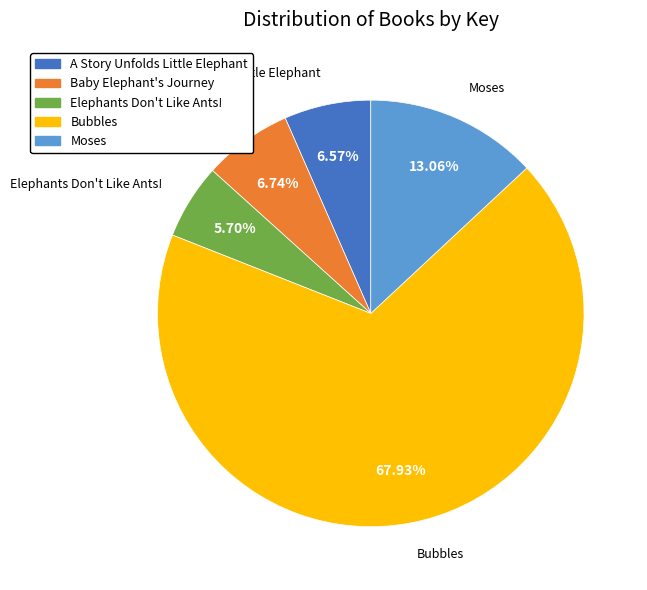

To the nearest percent, what is the difference between the largest and smallest slice percentages?

62%